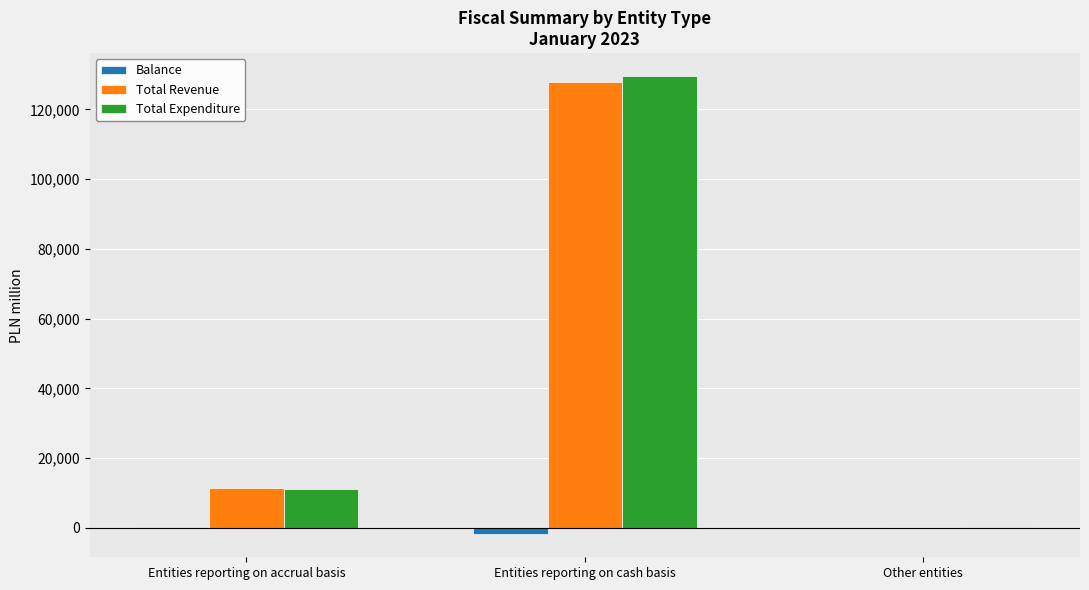

What value does the Balance series have at Entities reporting on cash basis?

-1826